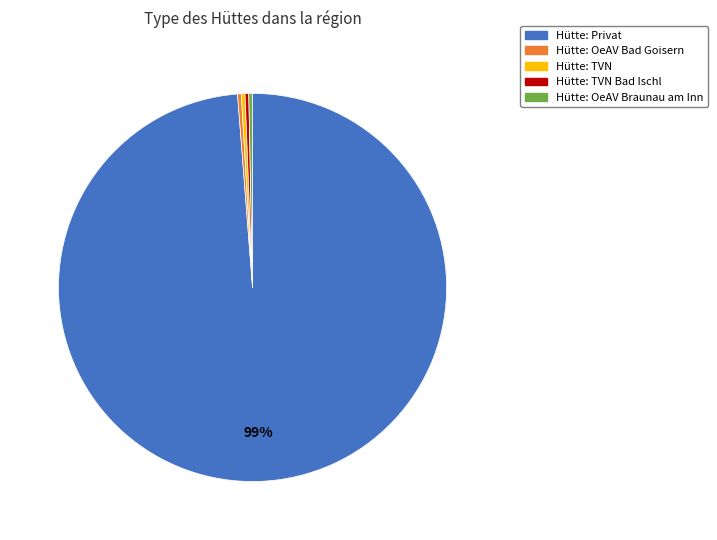

What is the largest slice in the pie chart?

Hütte: Privat